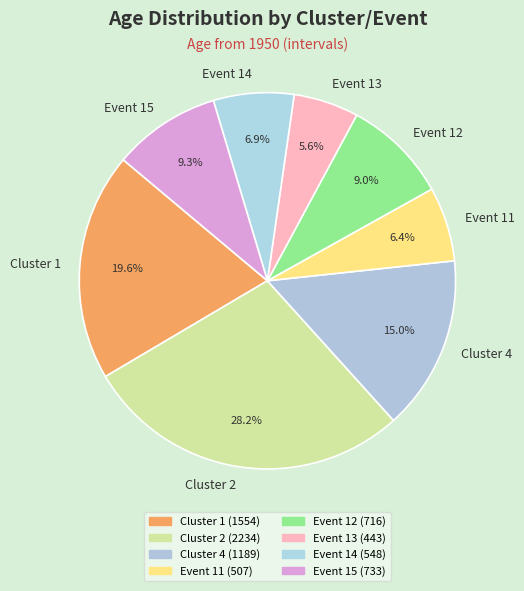

To the nearest percent, what is the difference between the largest and smallest slice percentages?

23%